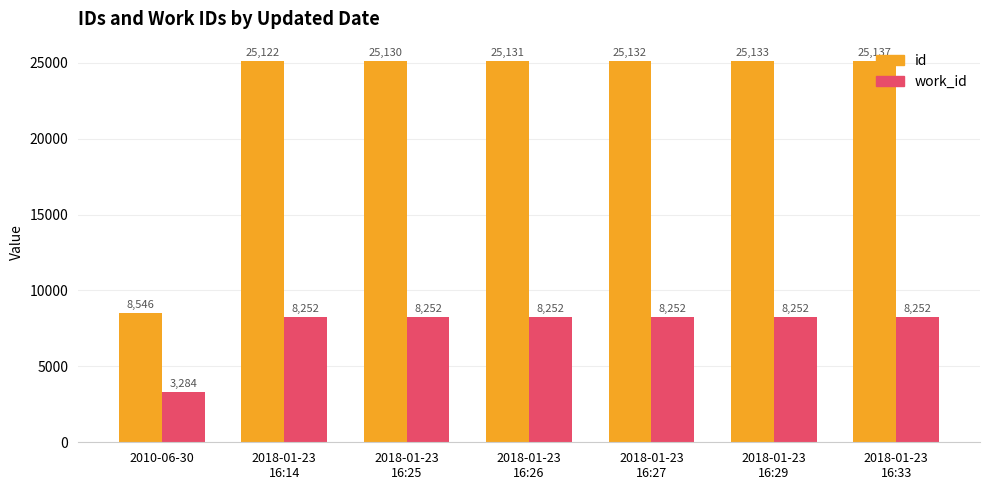

True or false: id has a value of 25130 at 2018-01-23
16:25.

True